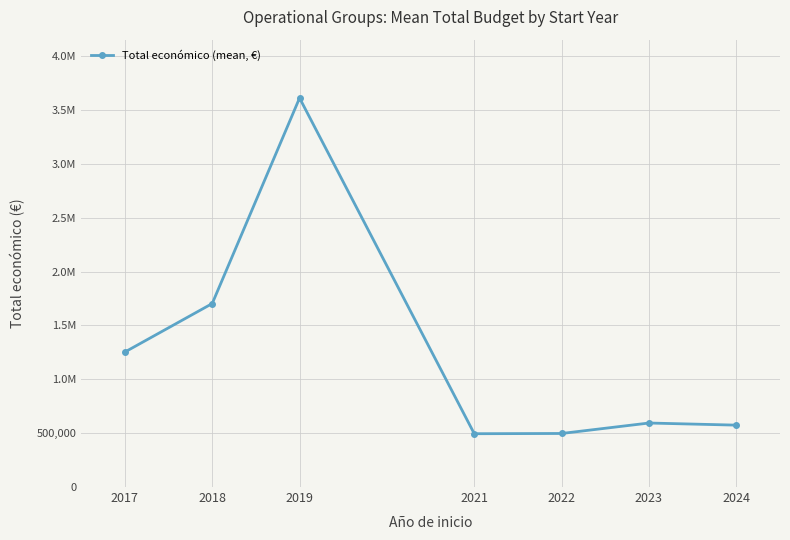

Is it true that the value at 2017 is 1977403.7?

False